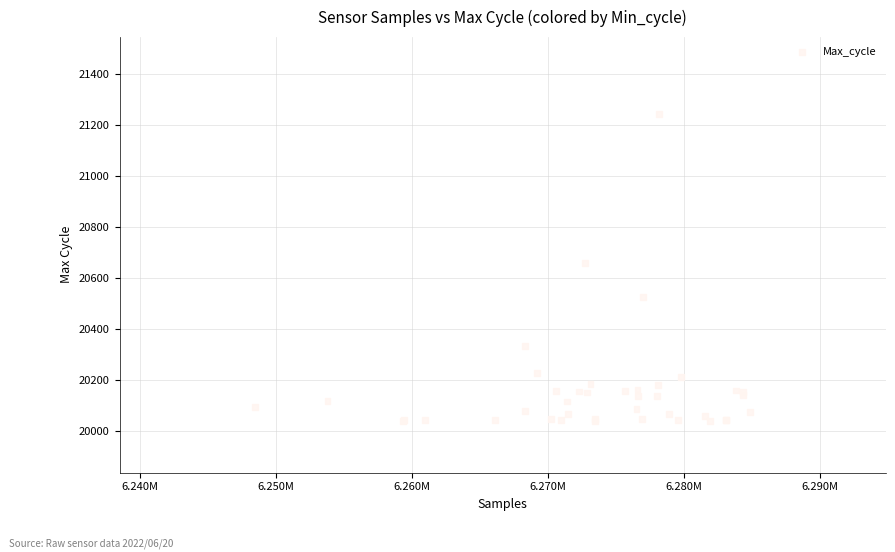

What Y value in the scatter plot is closest to 20641?

20659